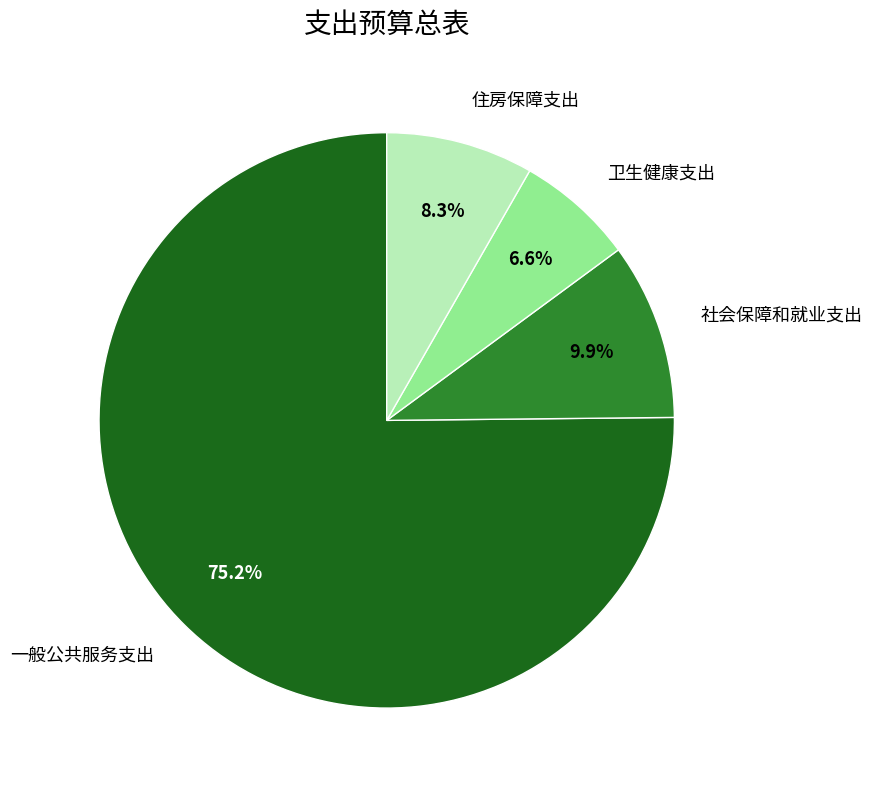

Which slice represents more than half of the pie?

一般公共服务支出